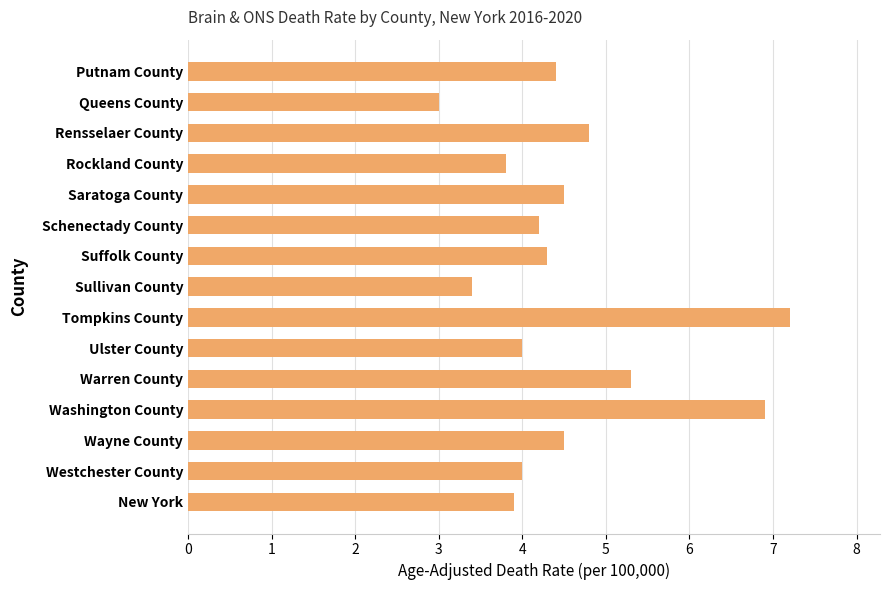

Reading bottom to top, list all the values displayed in this chart.

3.9	4.0	4.5	6.9	5.3	4.0	7.2	3.4	4.3	4.2	4.5	3.8	4.8	3.0	4.4